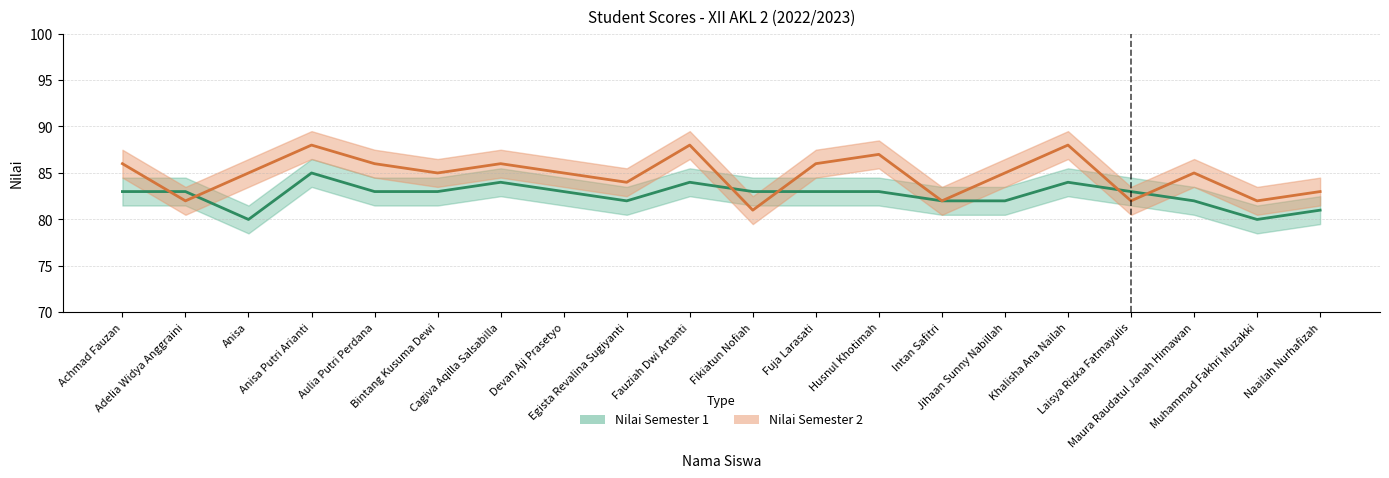

What position from the right is Jihaan Sunny Nabillah?

6